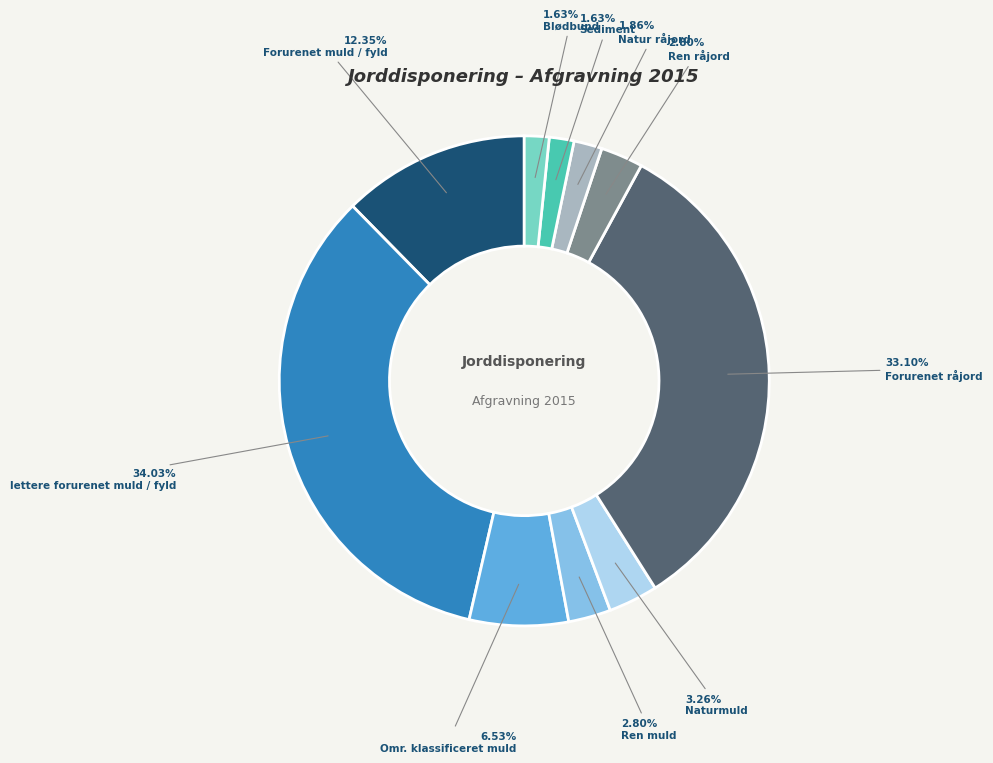

Which slice is the largest?

lettere forurenet muld / fyld